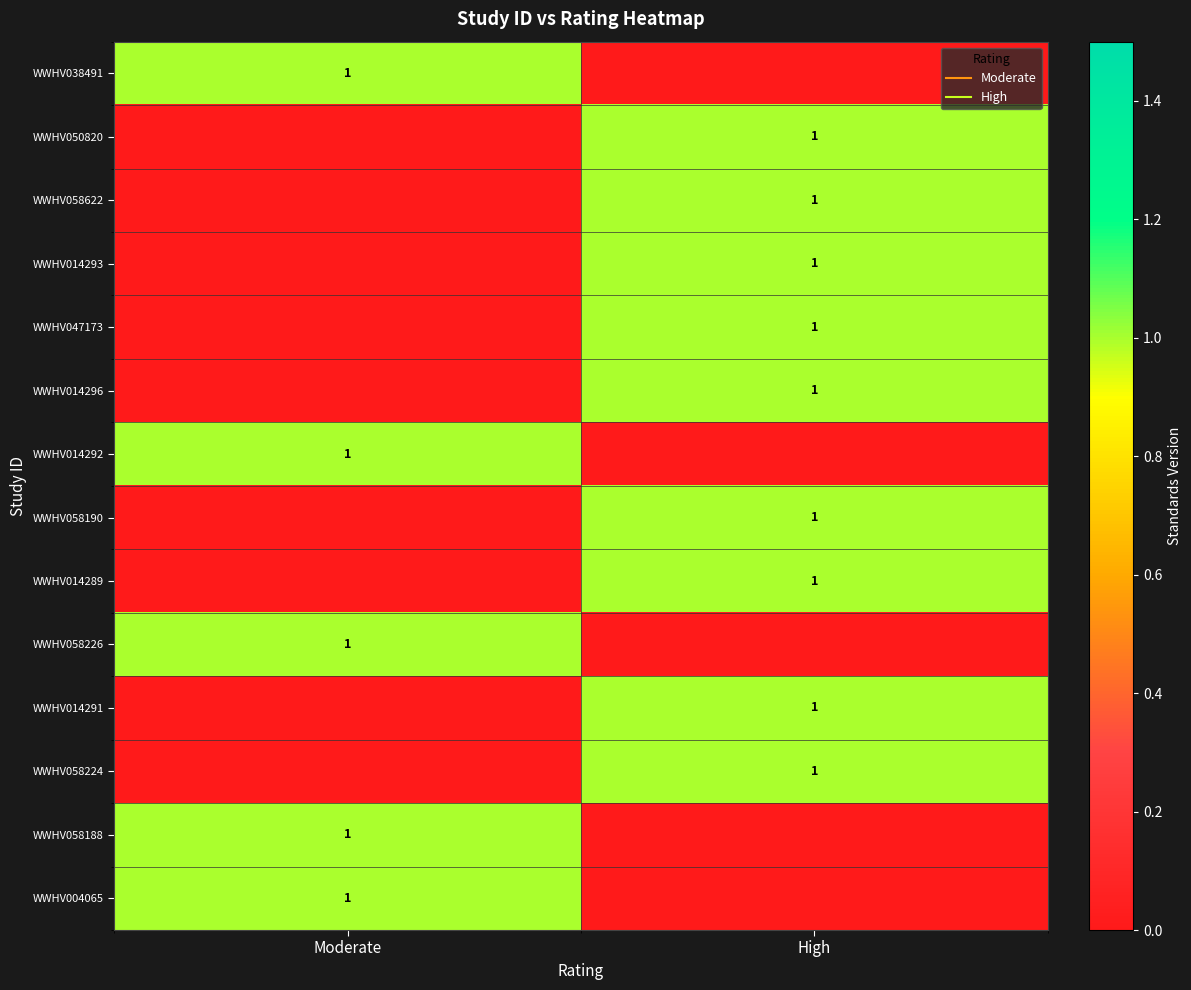

What is the total value across all series at Moderate?

5